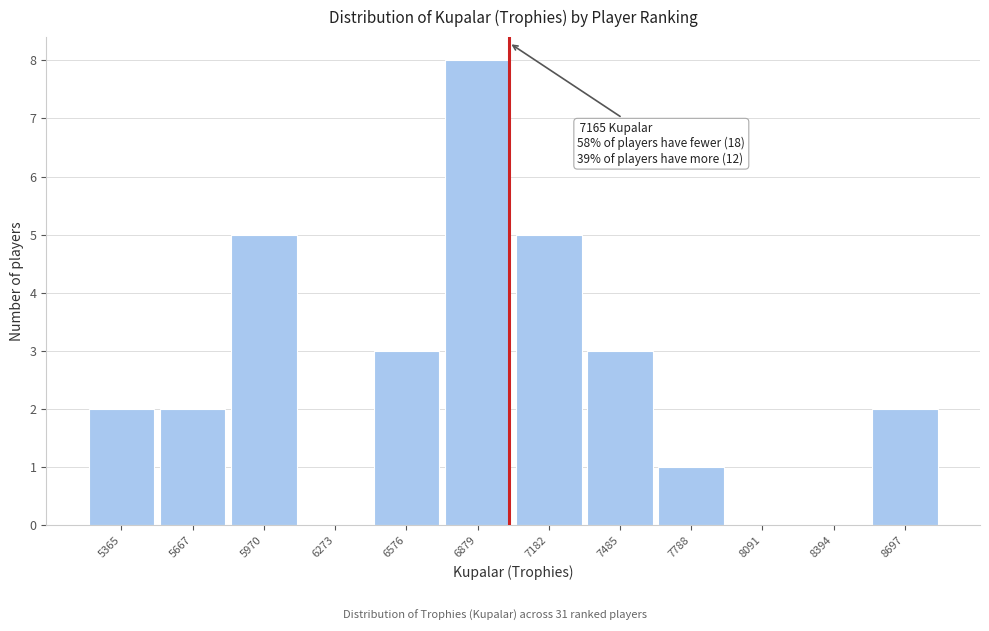

Reading left to right, what are all the values shown in this chart?

5365=2	5667=2	5970=5	6273=0	6576=3	6879=8	7182=5	7485=3	7788=1	8091=0	8394=0	8697=2